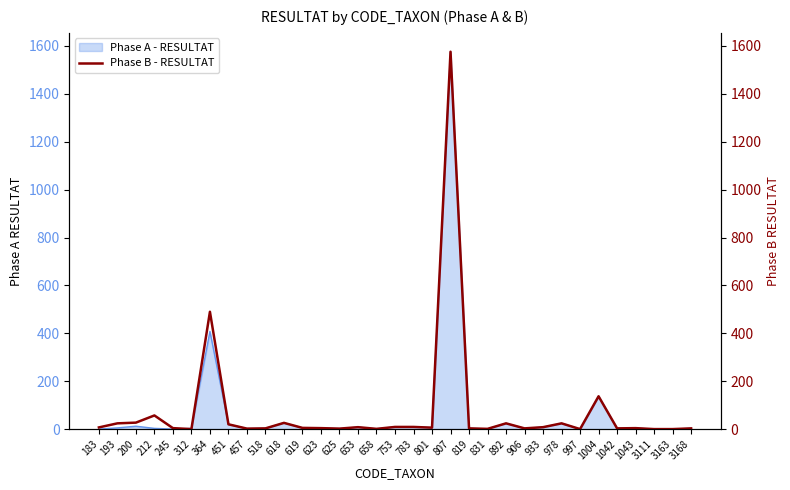

What is the average value?

75